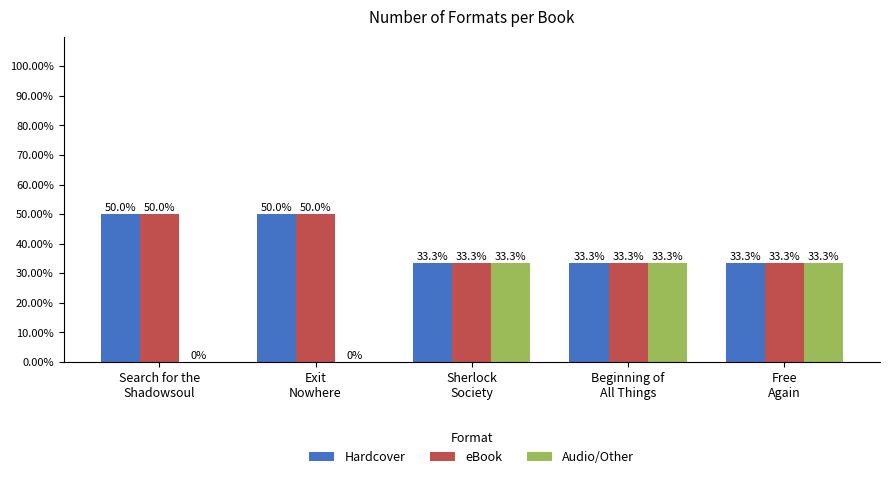

How many groups of bars are there?

5